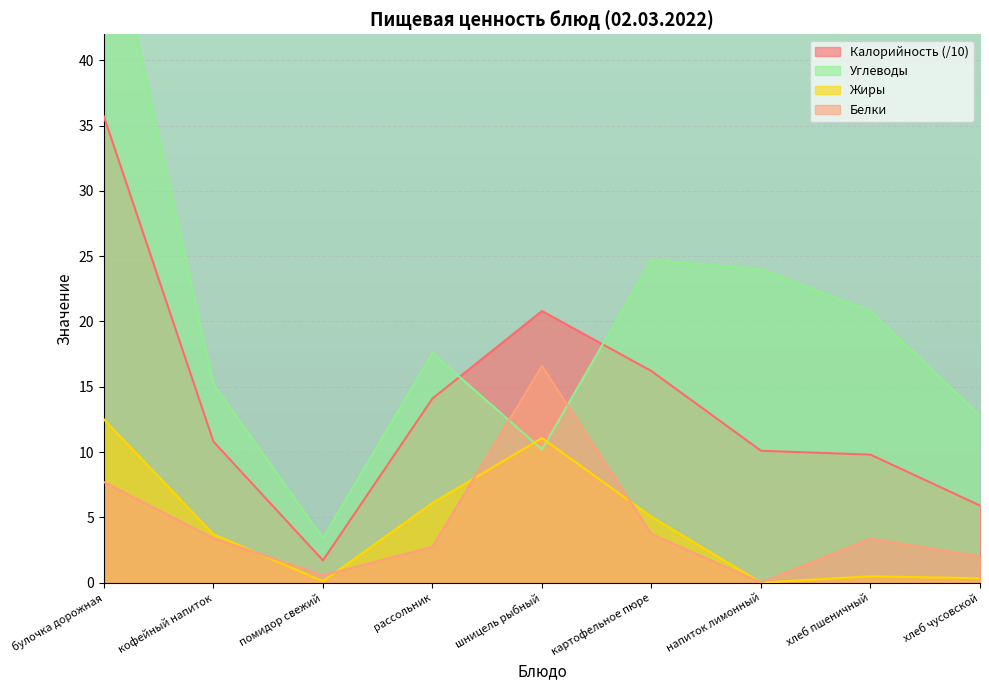

What are all the series names shown in the legend?

Калорийность, Белки, Жиры, Углеводы